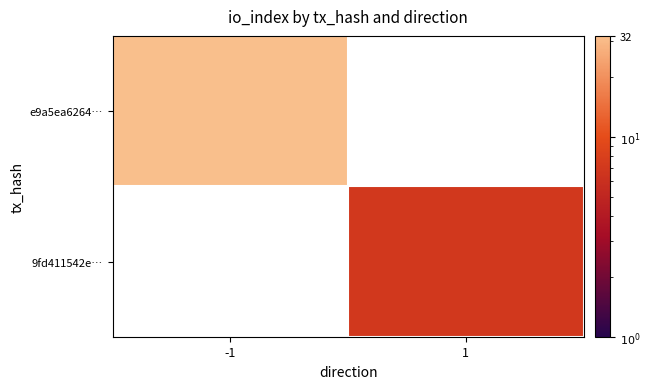

At how many categories does at least one series exceed 13?

1